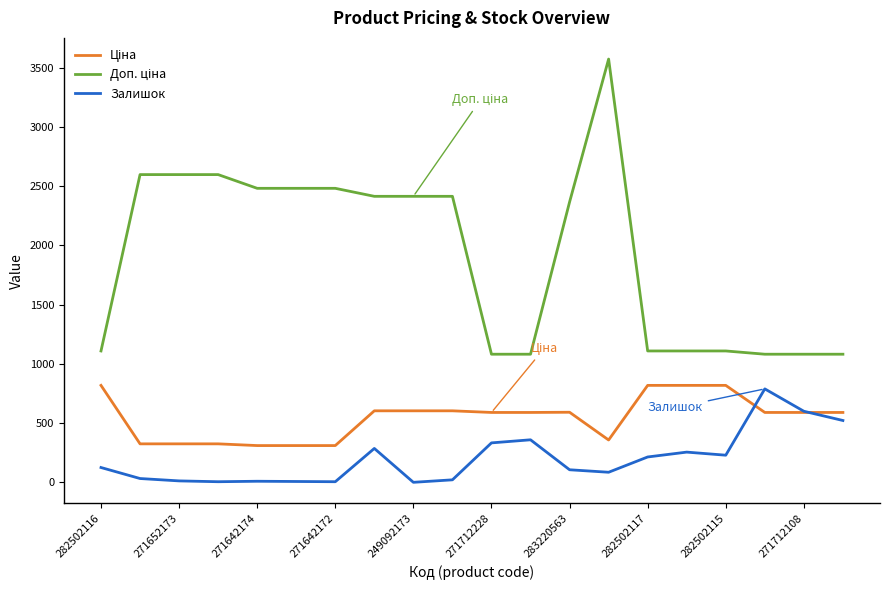

What is the greatest value displayed?

3573.9